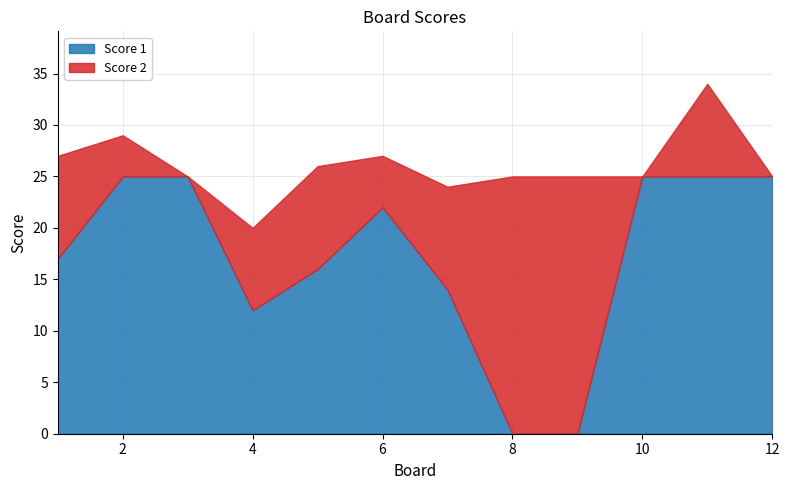

What are all the series names shown in the legend?

Score 1, Score 2